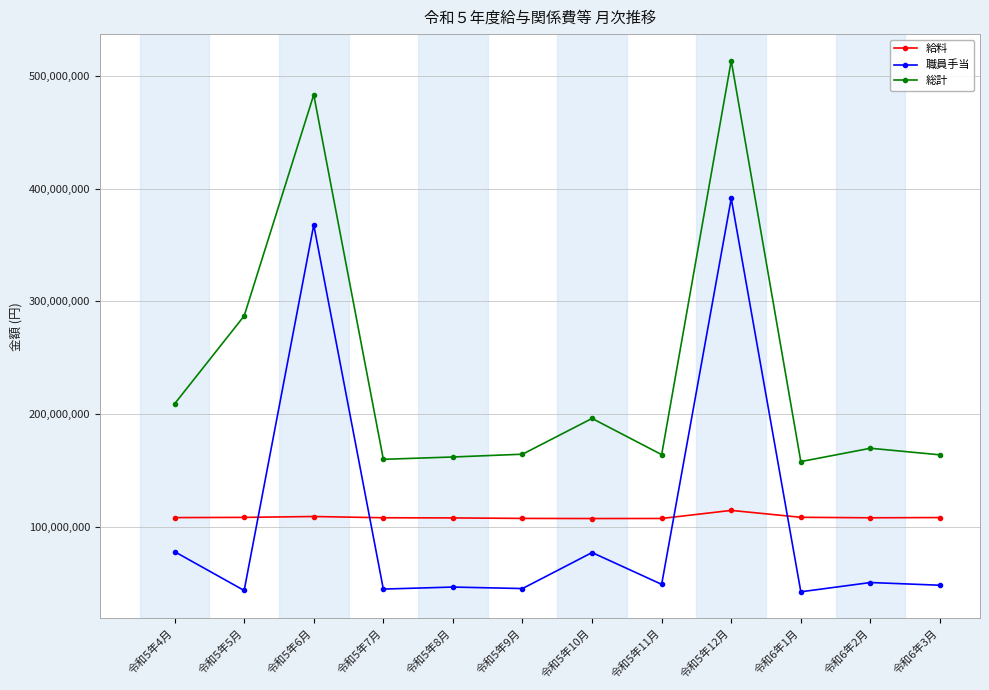

At which category does 職員手当 reach its first local peak?

令和5年6月